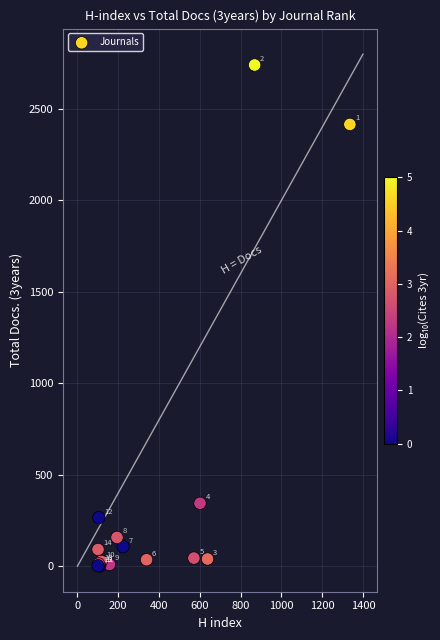

What Y value in the scatter plot is closest to 1370?

344